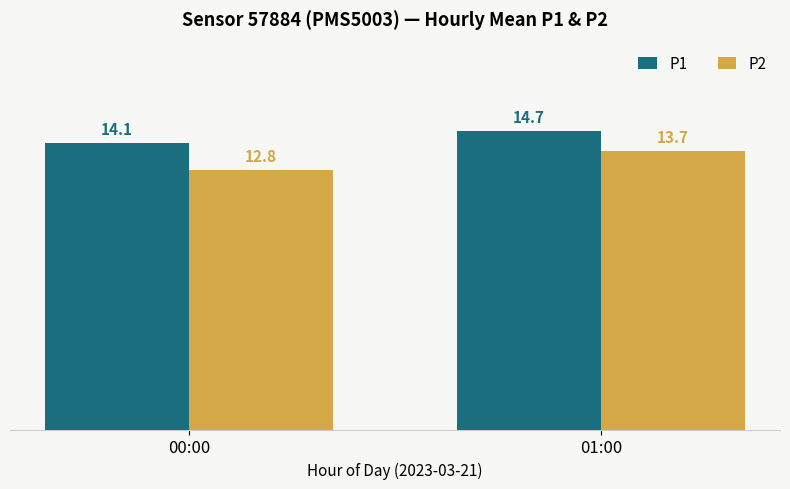

The value of P1 at 00:00 is 24.7. True or false?

False